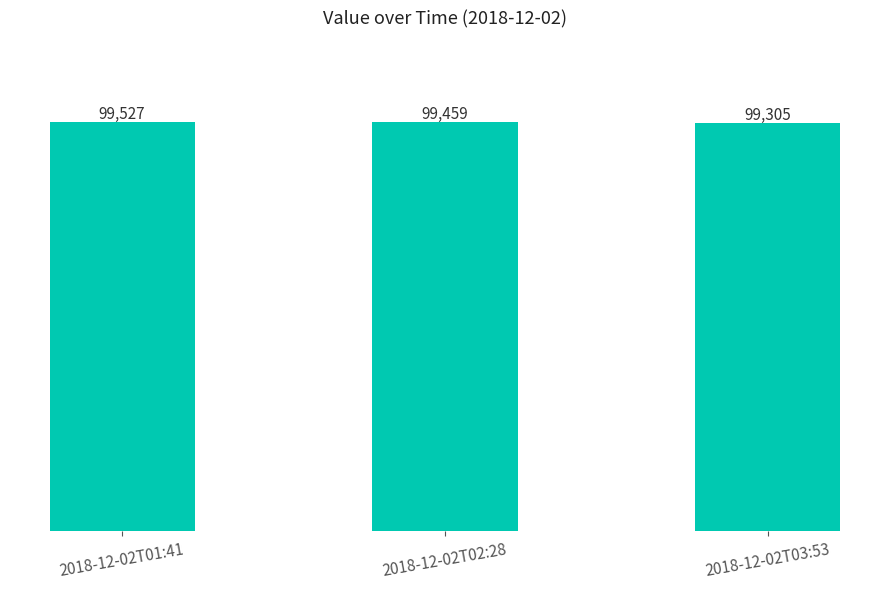

Between 2018-12-02T01:41 and 2018-12-02T03:53, which is larger?

2018-12-02T01:41